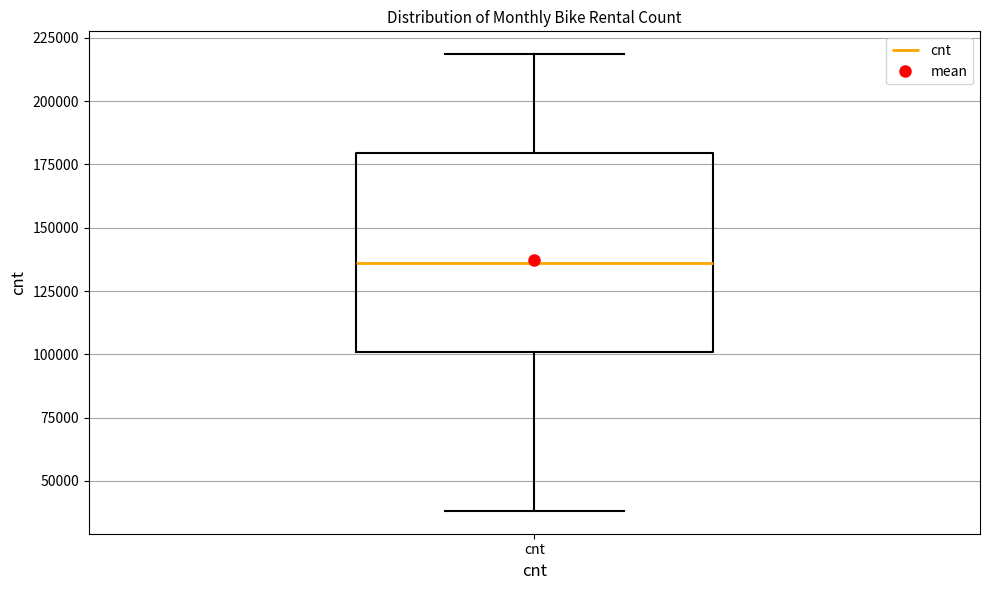

Where does the median line of the box for cnt sit on the y-axis? The values are not printed on the chart, so give them approximately, as read against the axis.

135000